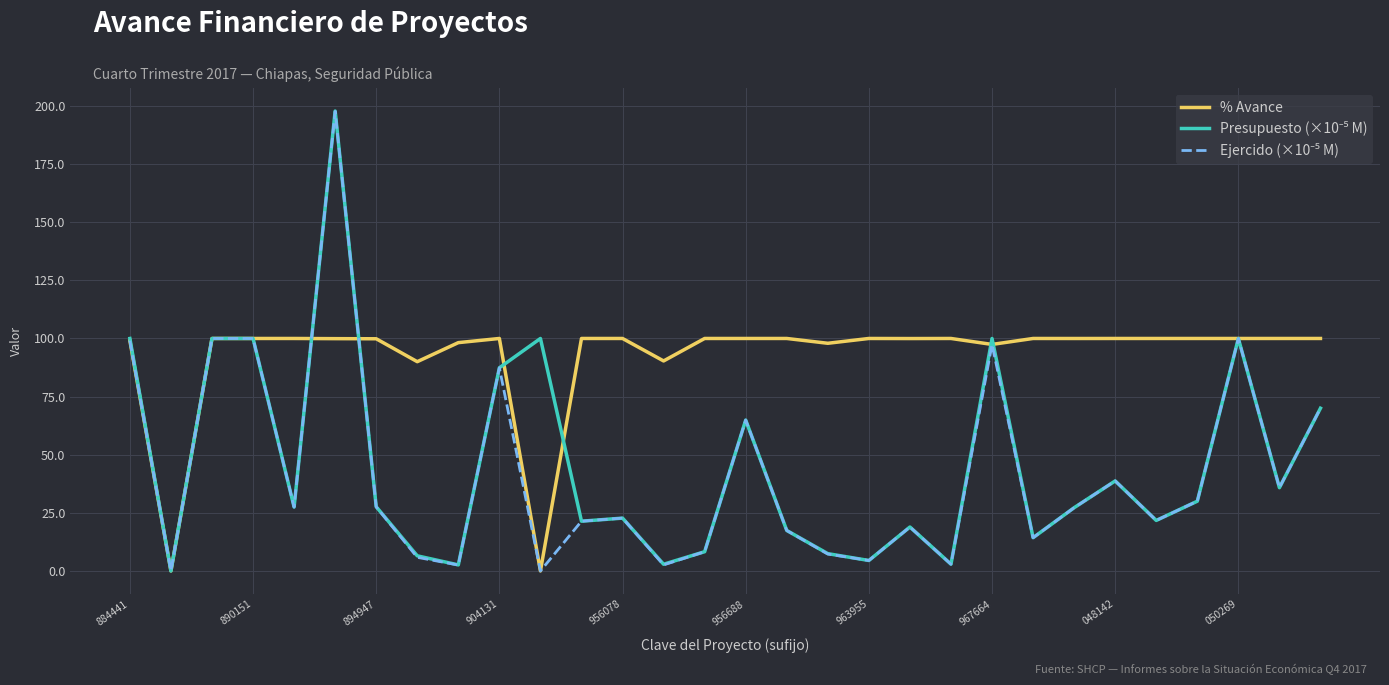

What is the highest value of the % Avance series?

100.0